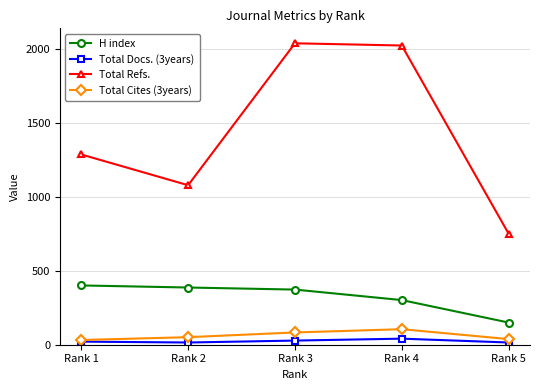

True or false: Total Refs. and Total Cites (3years) intersect in this chart.

False